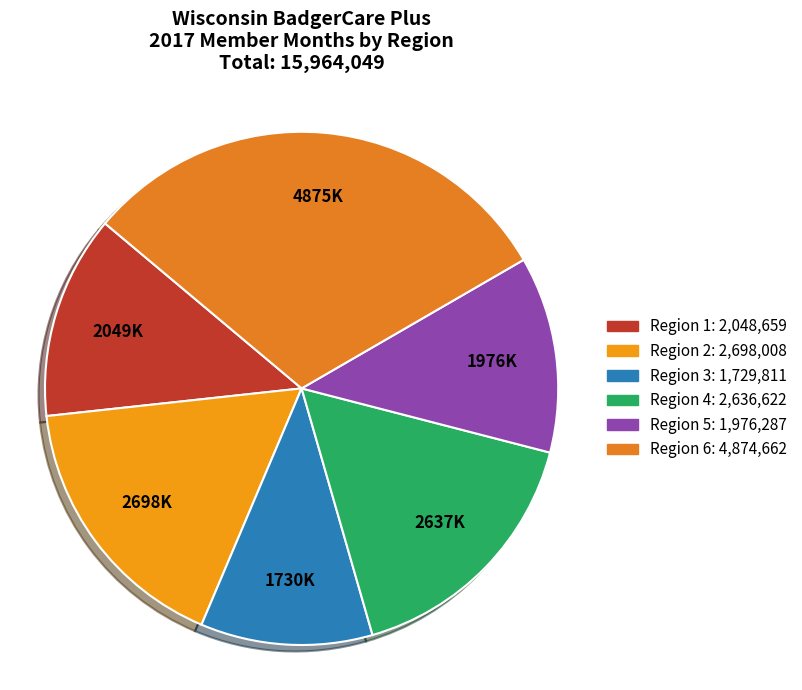

Is there any slice that represents more than half of the pie?

No